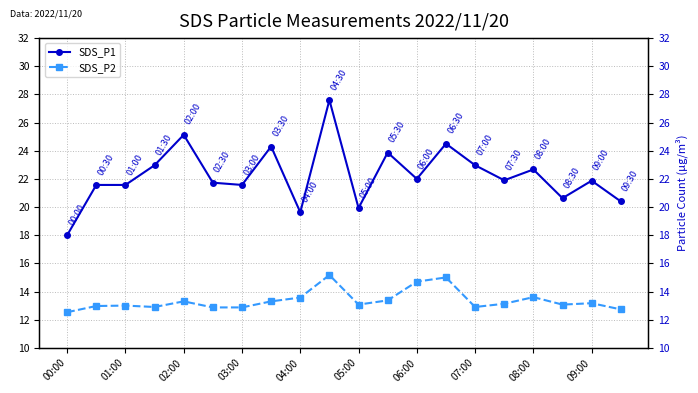

Rank the series by their maximum value, from highest to lowest.

SDS_P1, SDS_P2